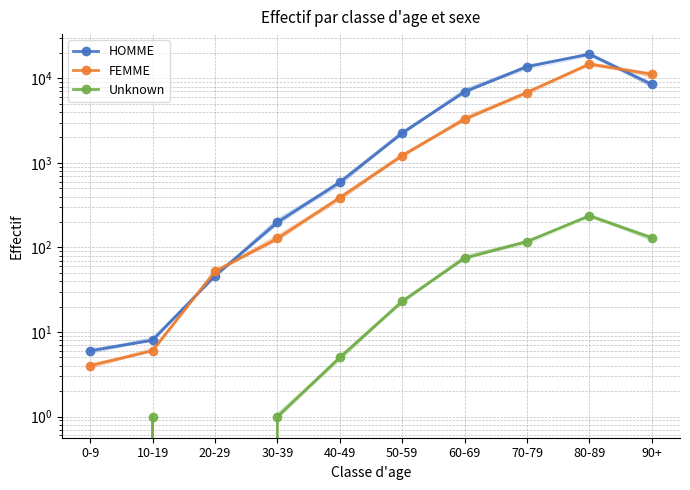

At which category is the sum across all series the highest?

80-89